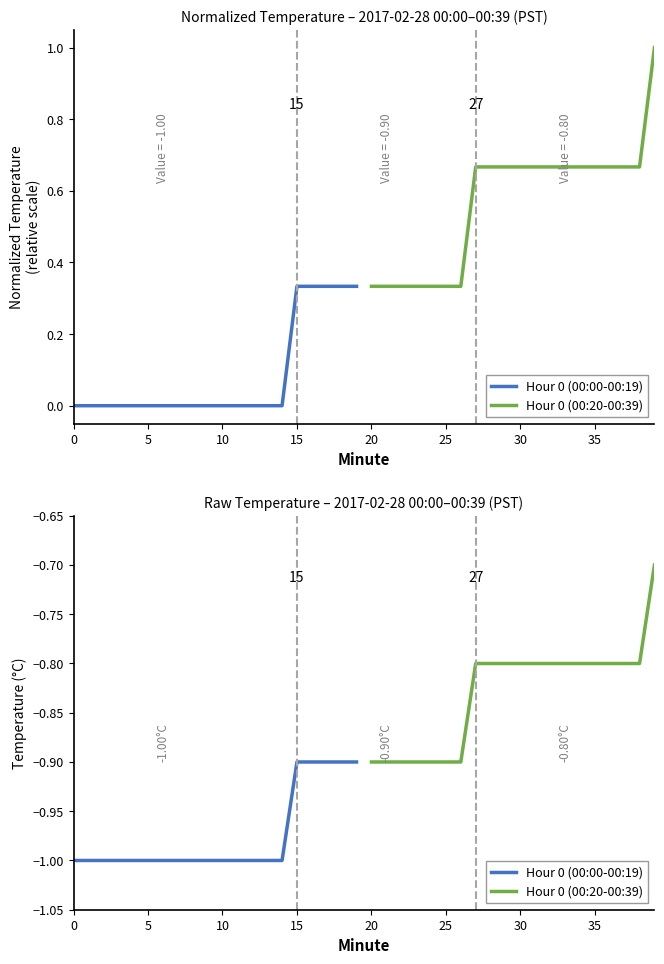

The value of Hour 0 (00:20-00:39) at 12 is -0.2. True or false?

False